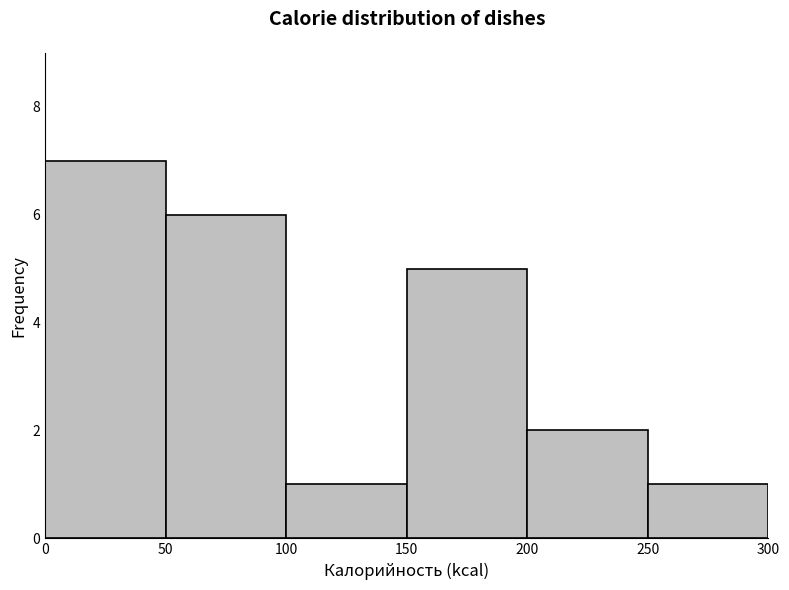

How tall is the bar that spans 50 to 100 on the x-axis? The values are not printed on the chart, so give them approximately, as read against the axis.

6